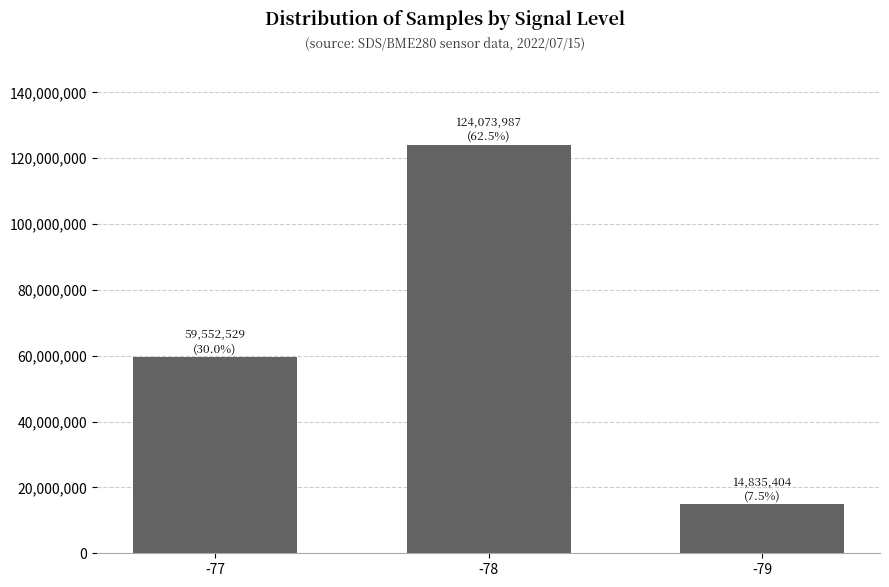

What is the ratio of the value at -77 to the value at -78?

0.5